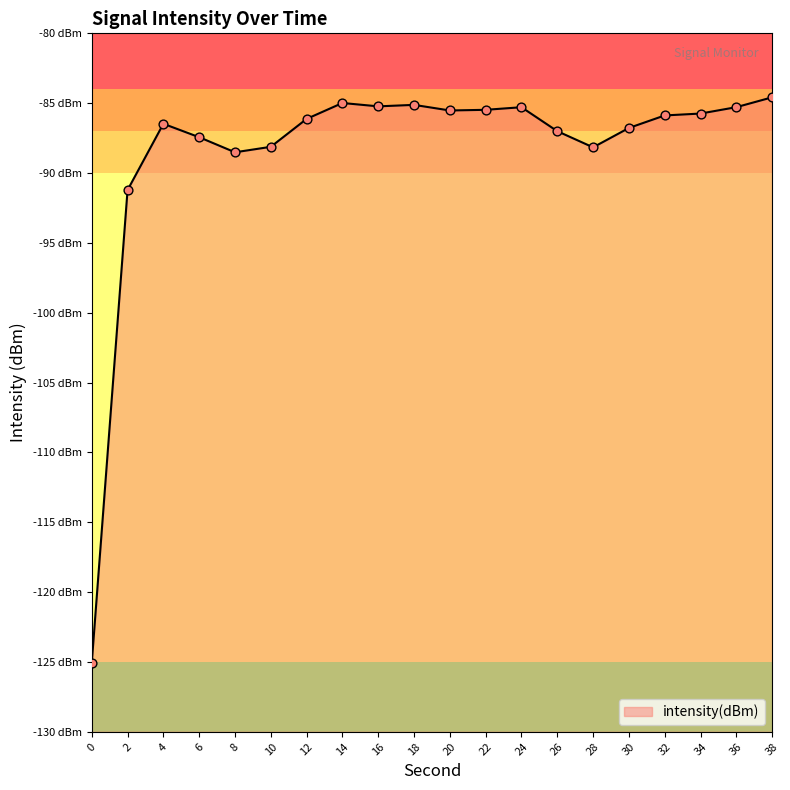

Which has a higher value, 12 or 16?

16